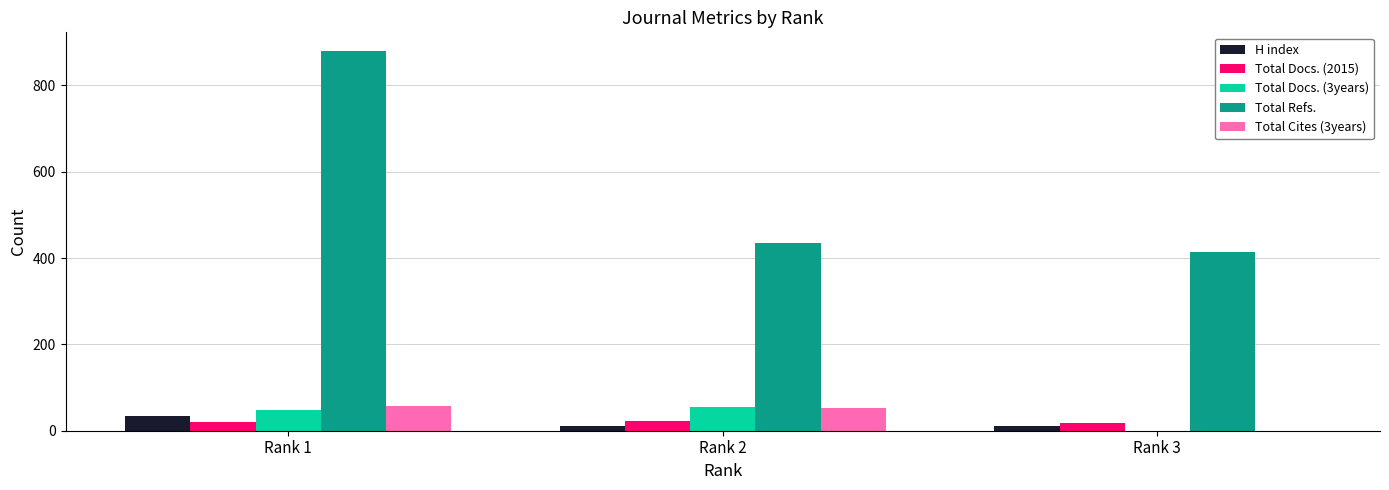

Which label corresponds to the largest value in the chart?

Rank 1